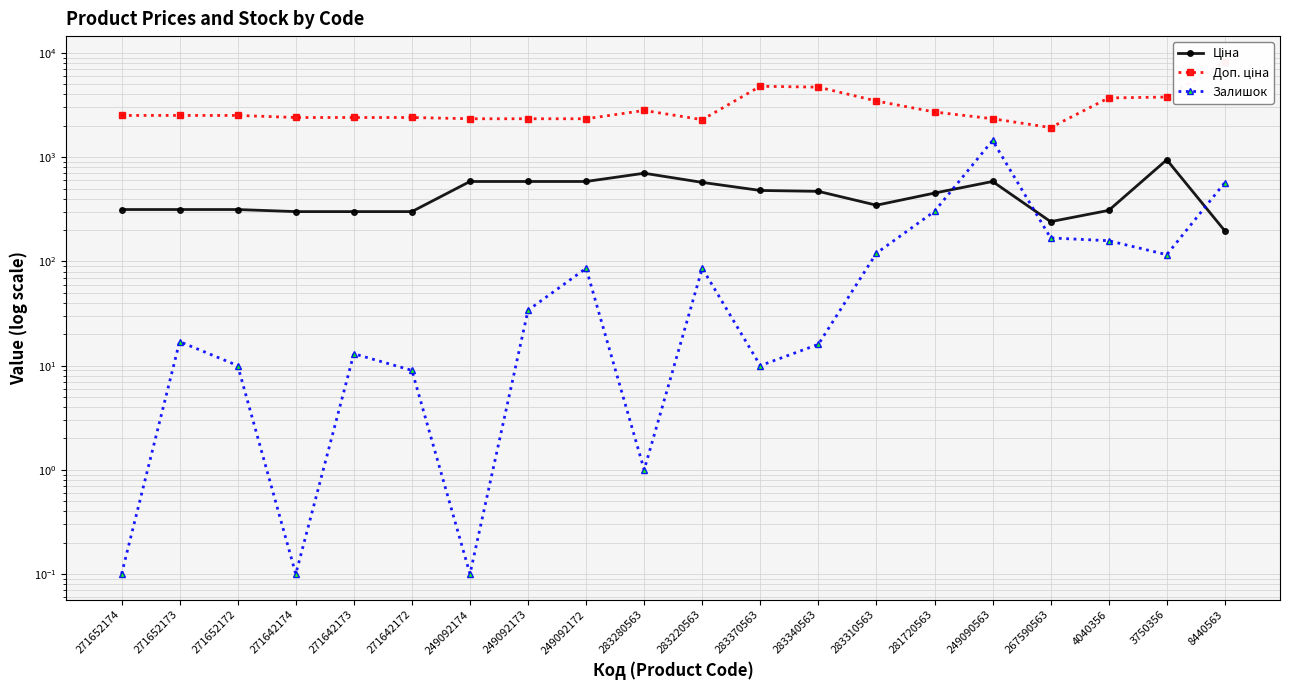

What is the difference between the Залишок values at 4040356 and 271642172?

149.0